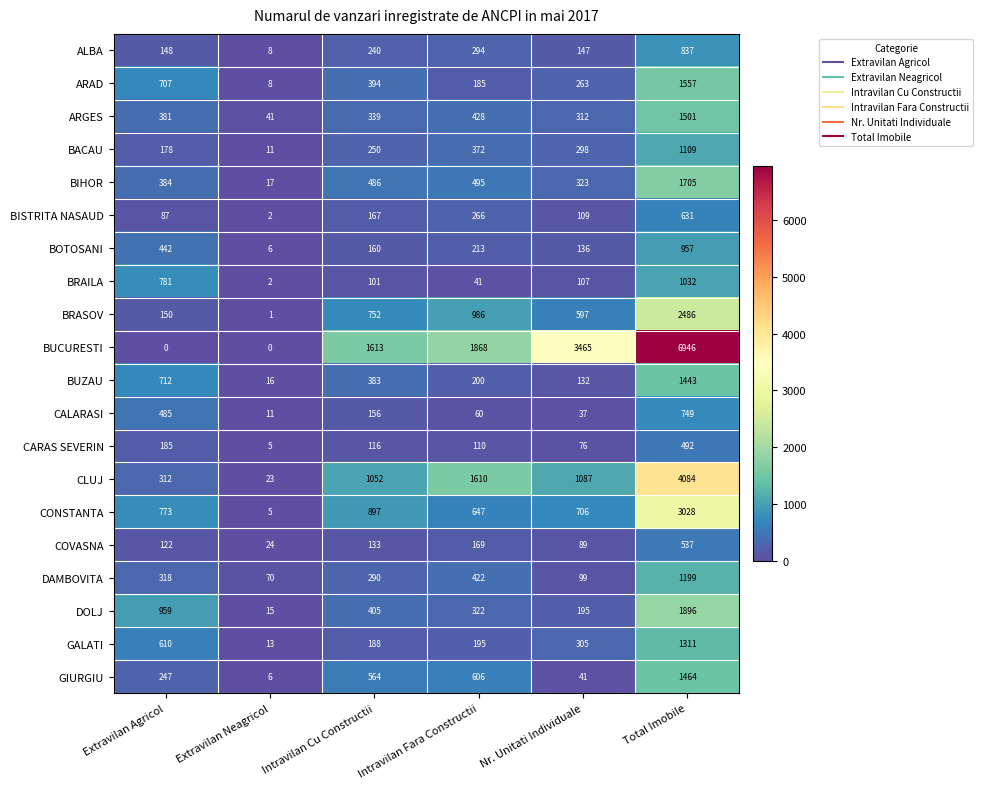

Is it true that DAMBOVITA equals 70 at Extravilan Neagricol?

True